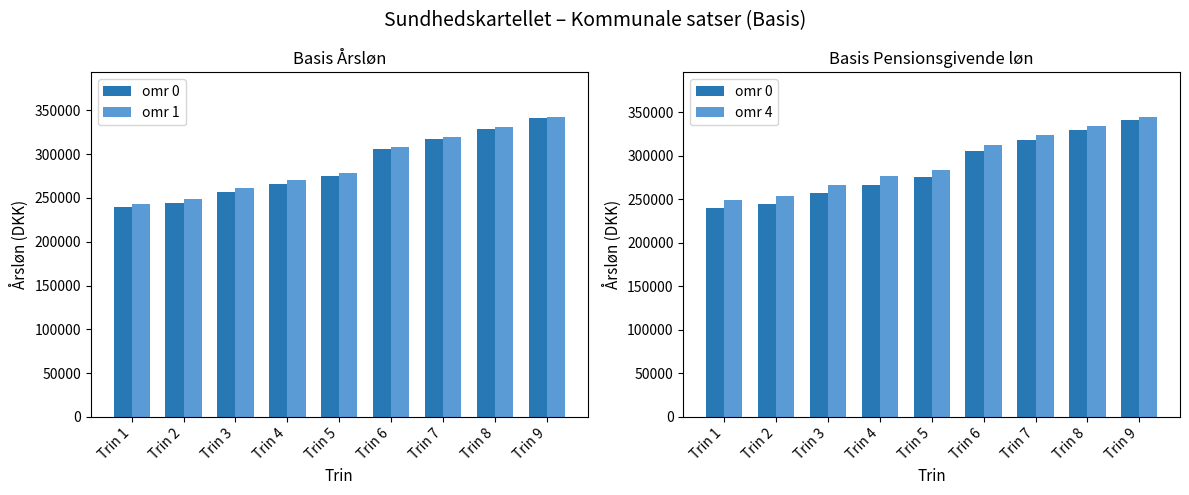

Reading left to right, transcribe all the data shown in this chart.

omr 0: Trin 1=239525	Trin 2=244447	Trin 3=256587	Trin 4=266540	Trin 5=275071	Trin 6=305586	Trin 7=317727	Trin 8=329320	Trin 9=340913
omr 1: Trin 1=243376	Trin 2=248497	Trin 3=260846	Trin 4=270684	Trin 5=278692	Trin 6=308329	Trin 7=320038	Trin 8=331146	Trin 9=342219
omr 4: Trin 1=248680	Trin 2=254075	Trin 3=266712	Trin 4=276388	Trin 5=283678	Trin 6=312108	Trin 7=323222	Trin 8=333658	Trin 9=344020